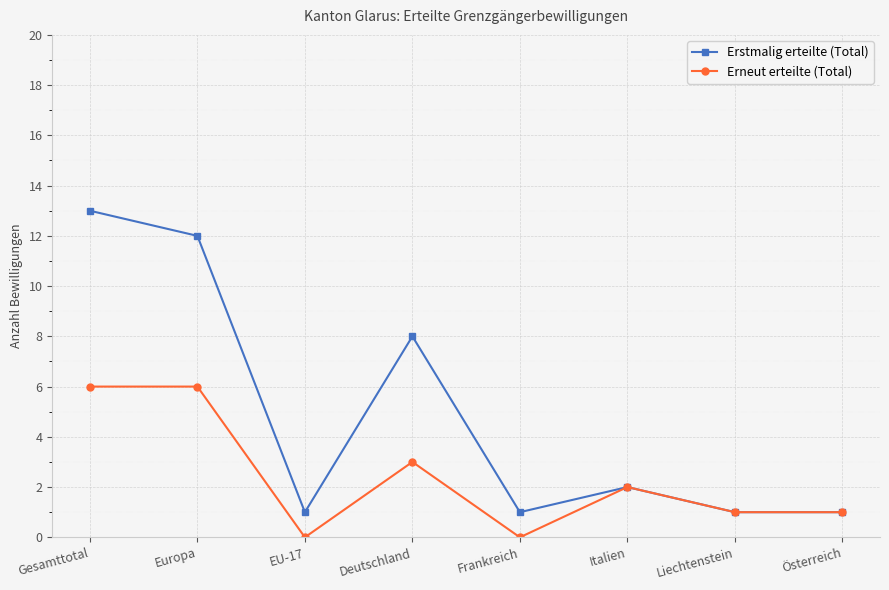

Between Deutschland and Frankreich, which series saw the biggest shift?

Erstmalig erteilte (Total)